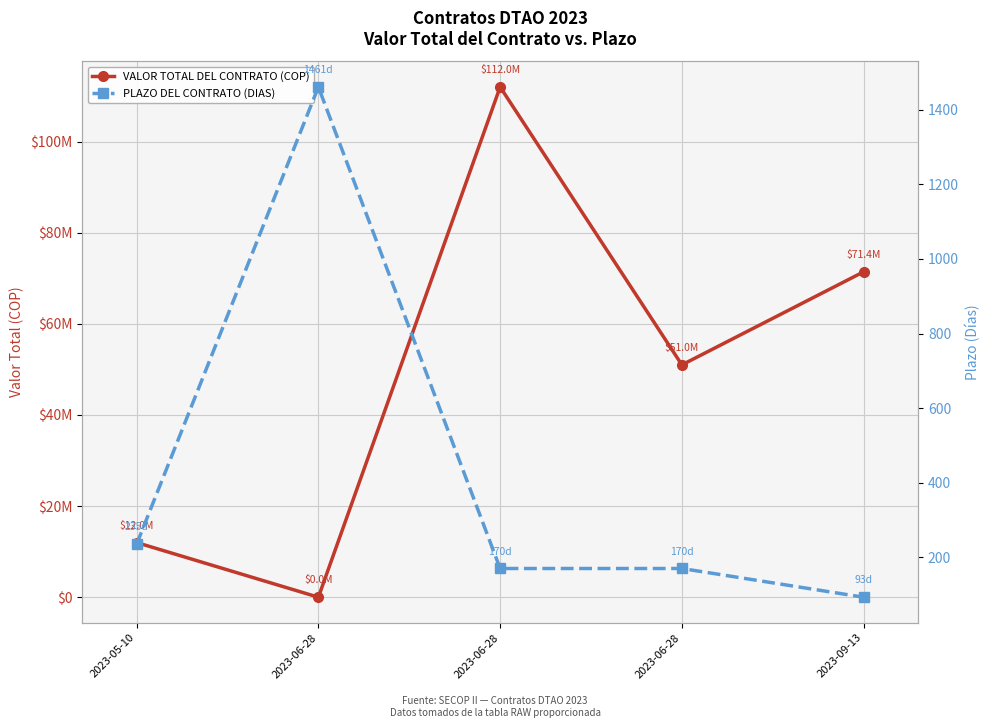

Which has a higher value, 2023-06-28 or 2023-06-28?

2023-06-28